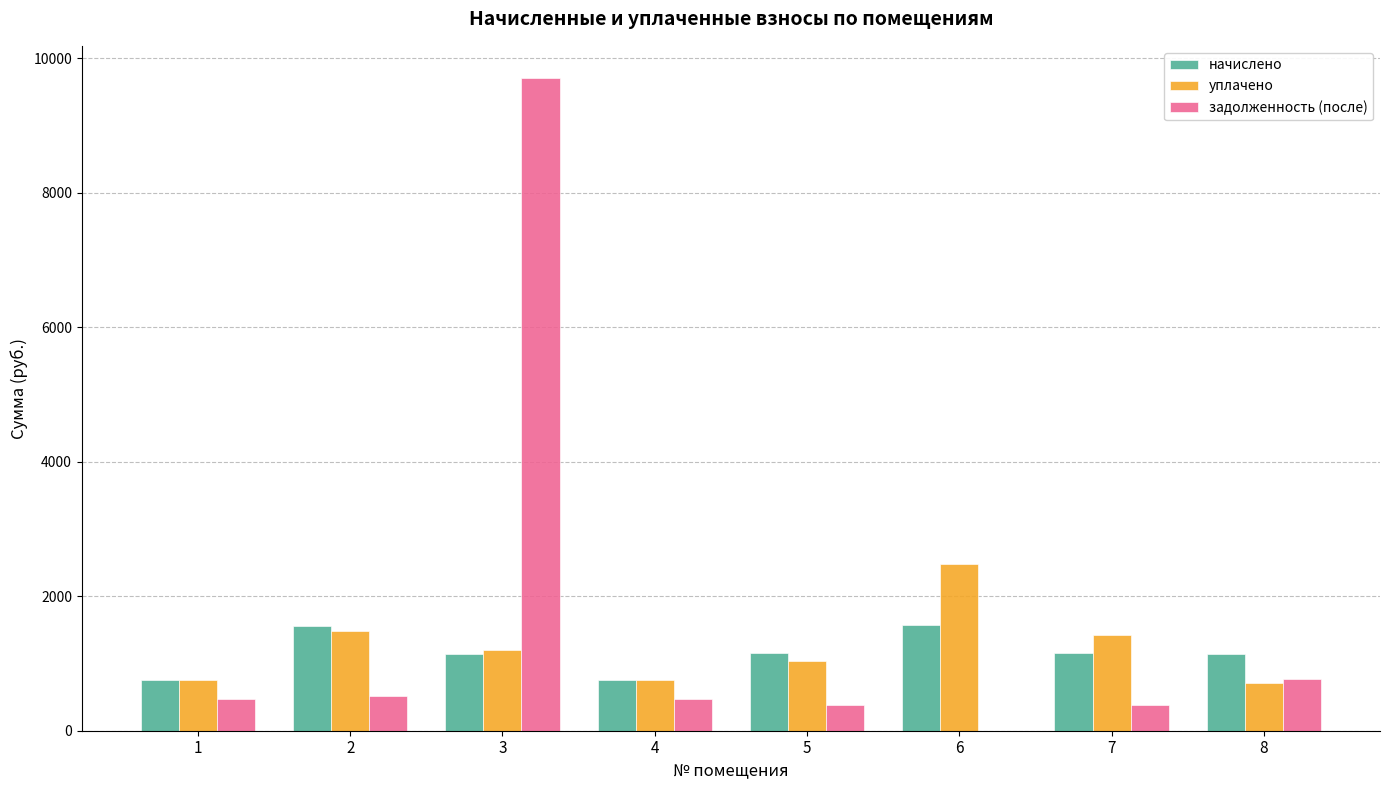

What is the highest value of the начислено series?

1577.5